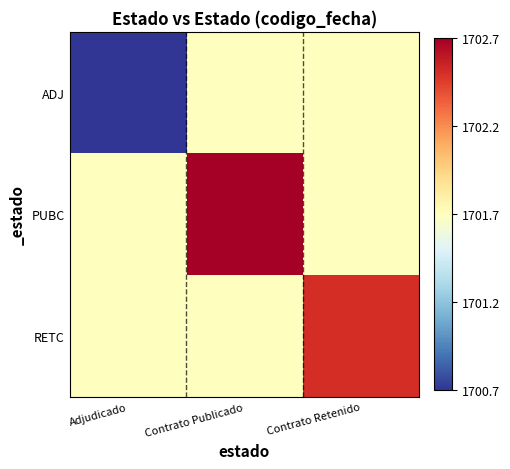

Between Adjudicado and Contrato Publicado, which is larger?

Contrato Publicado